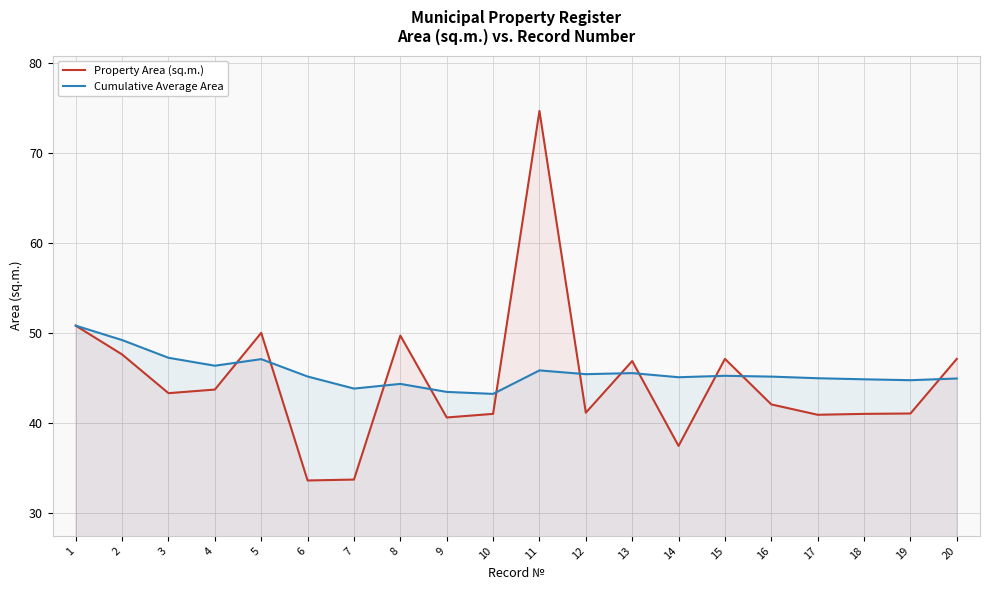

The value of Property Area (sq.m.) at 16 is 23.8. True or false?

False